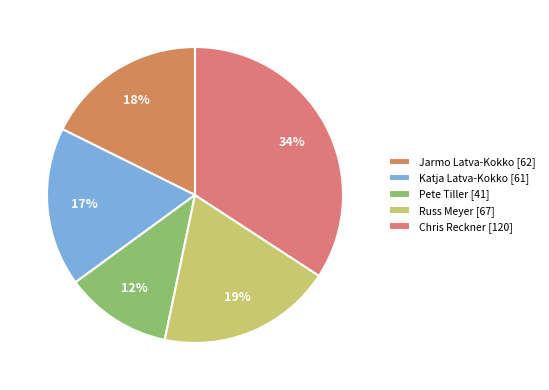

To the nearest percent, what portion does Katja Latva-Kokko represent?

17%